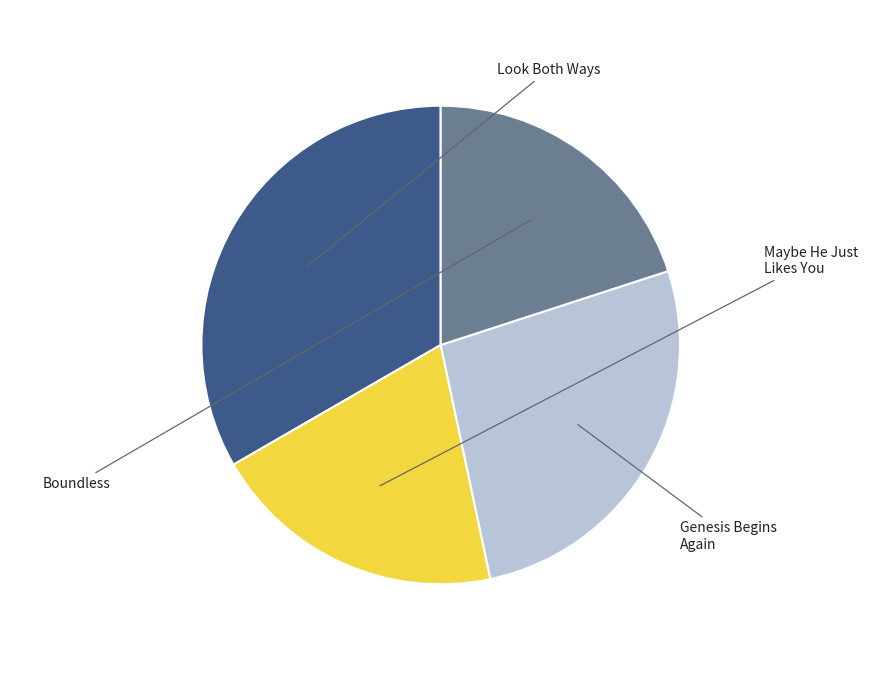

How many slices are in this pie chart?

4